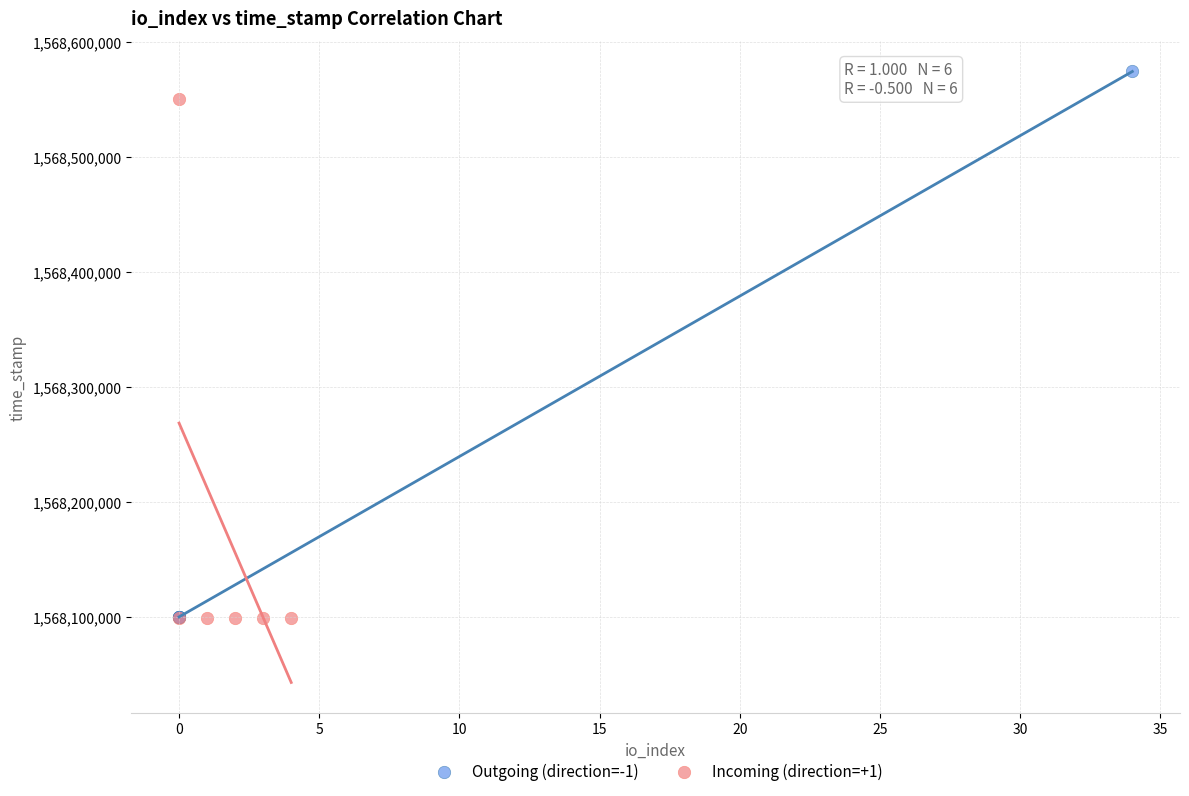

What are all the series names shown in the legend?

Outgoing (direction=-1), Incoming (direction=+1)